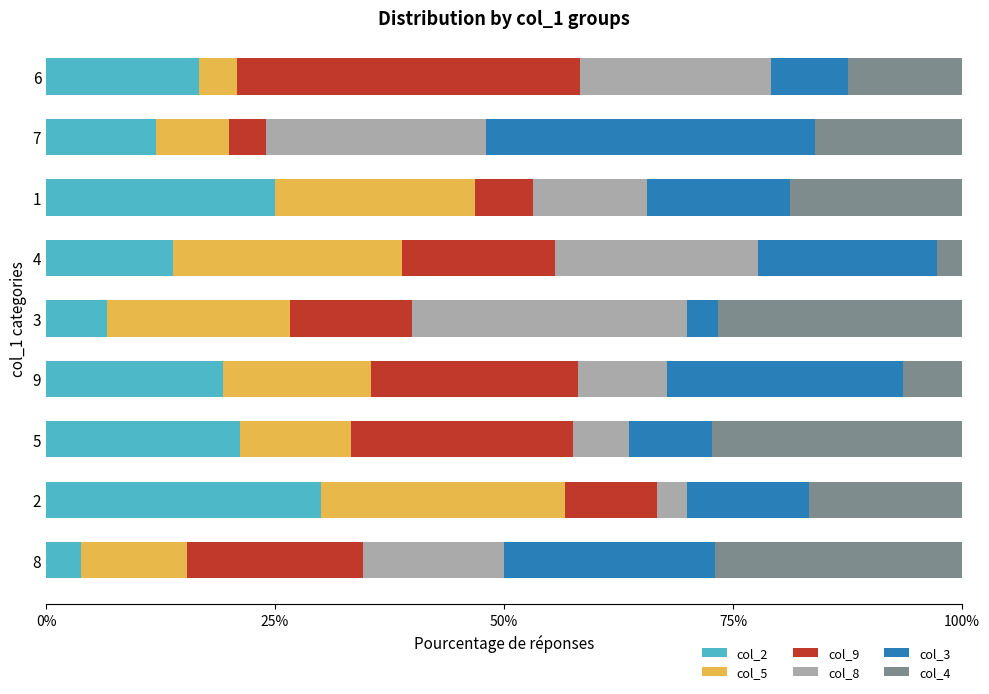

What is the difference between the maximum and minimum values in the col_2 series?

26.2